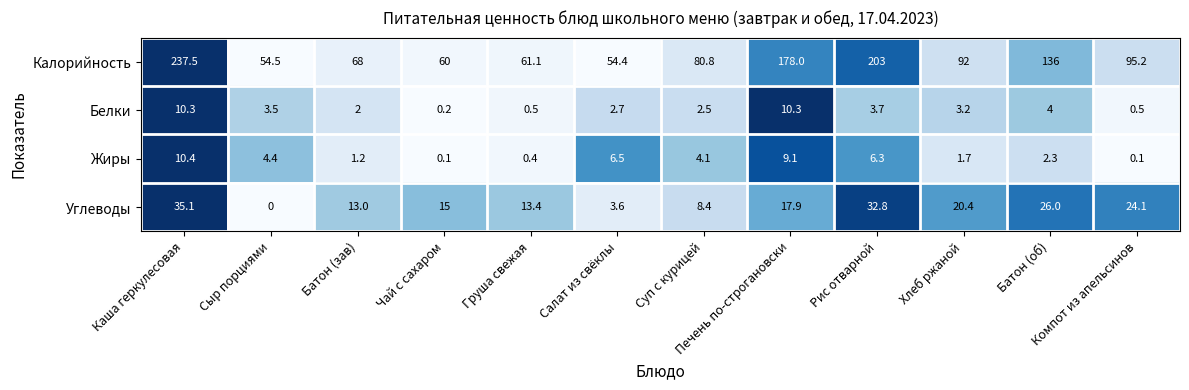

Is the value of Жиры at Батон (зав) greater than the value of Углеводы at Салат из свёклы?

No